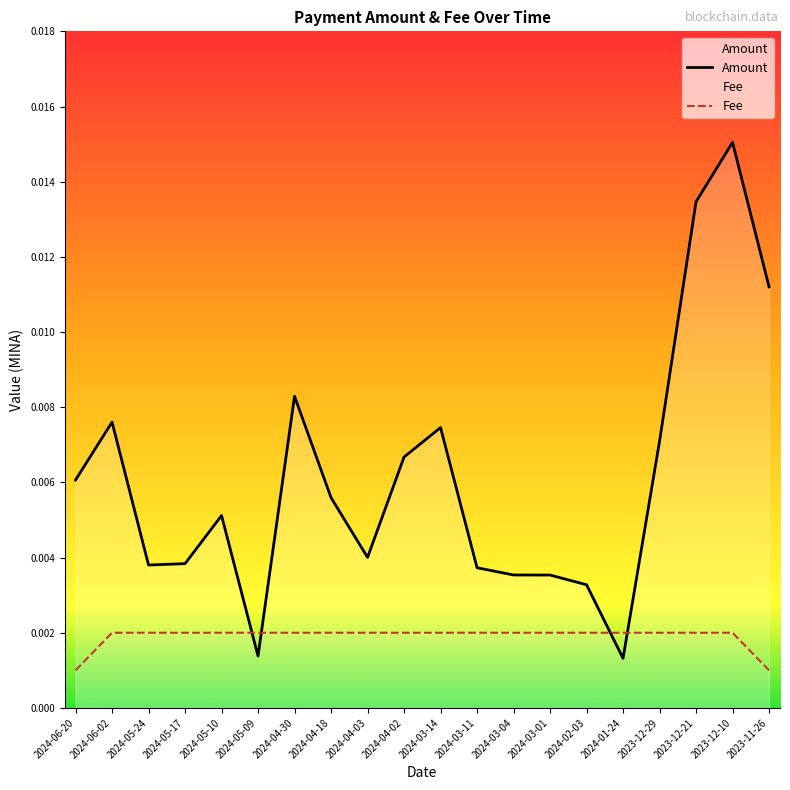

Which series has the largest range (max minus min)?

Amount